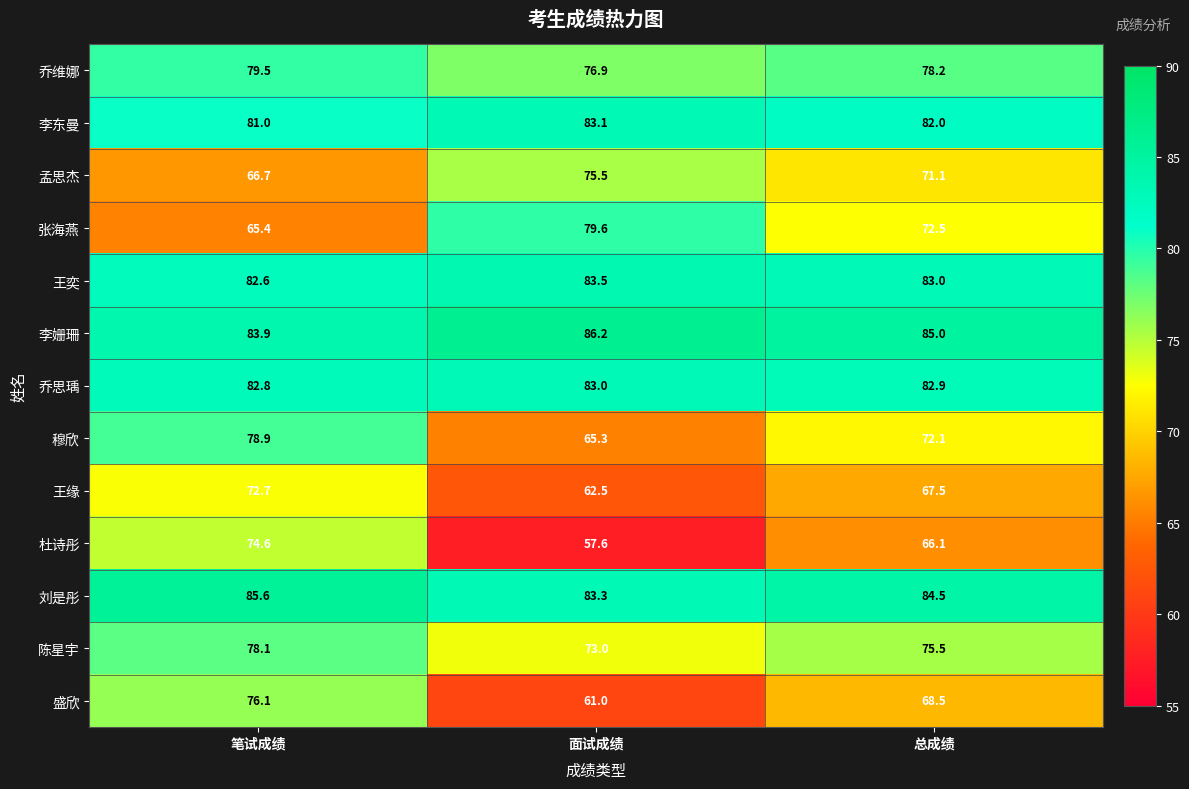

How many series are shown in this chart?

13